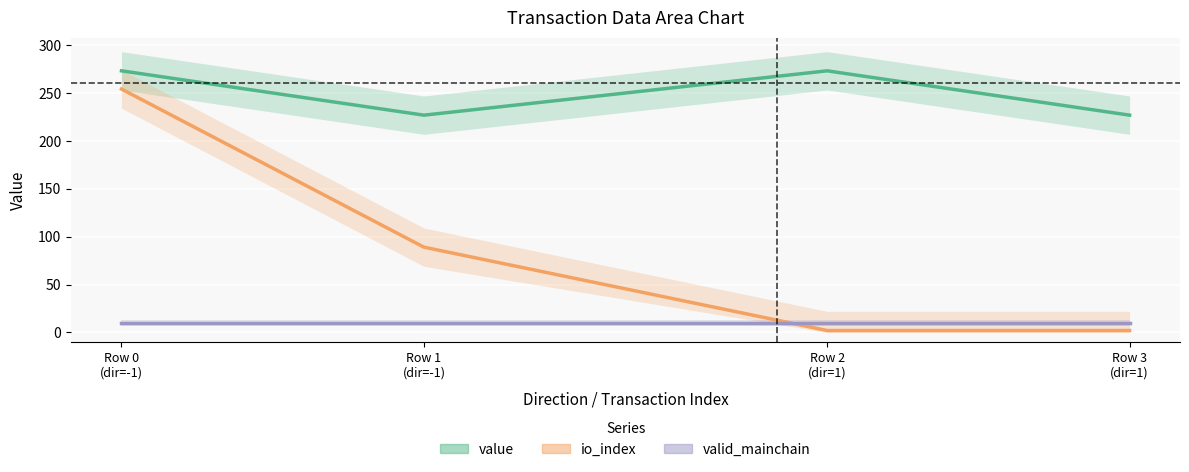

What is the lowest value of the valid_mainchain series?

10.0